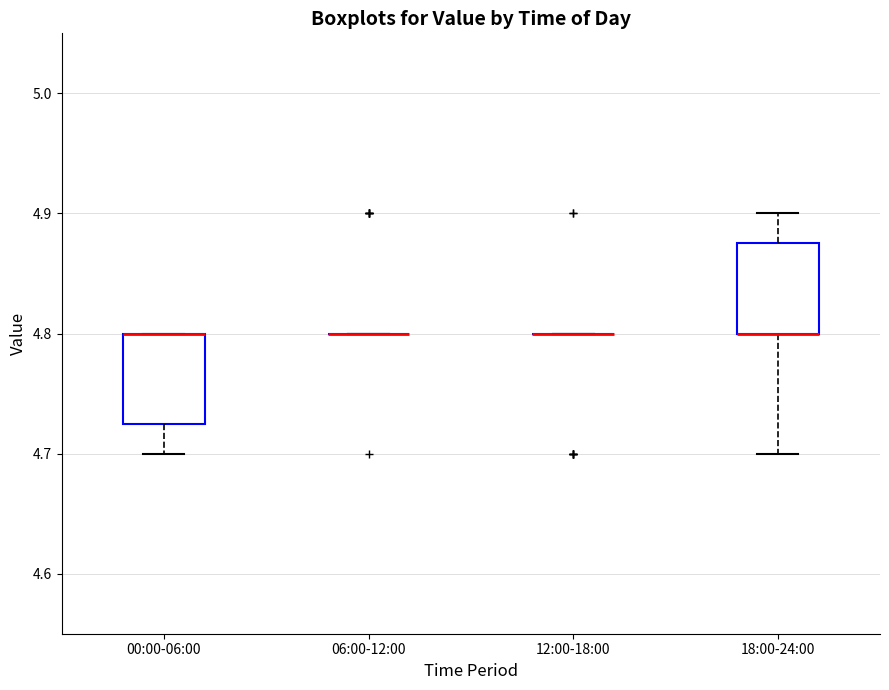

Where is the upper edge of the box for 18:00-24:00 on the y-axis? The values are not printed on the chart, so give them approximately, as read against the axis.

4.88